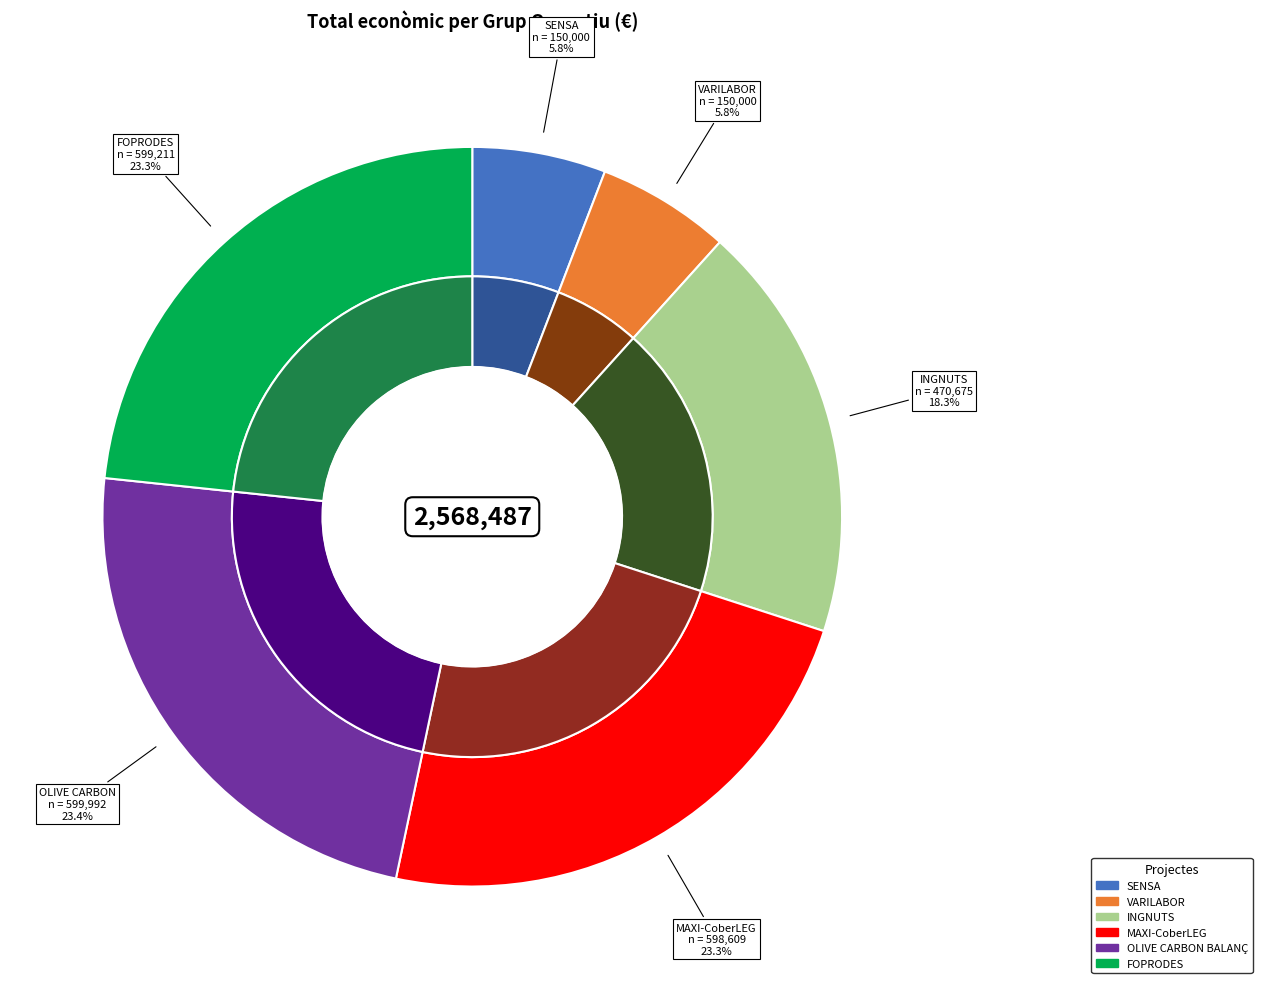

What is the largest slice in the pie chart?

OLIVE CARBON